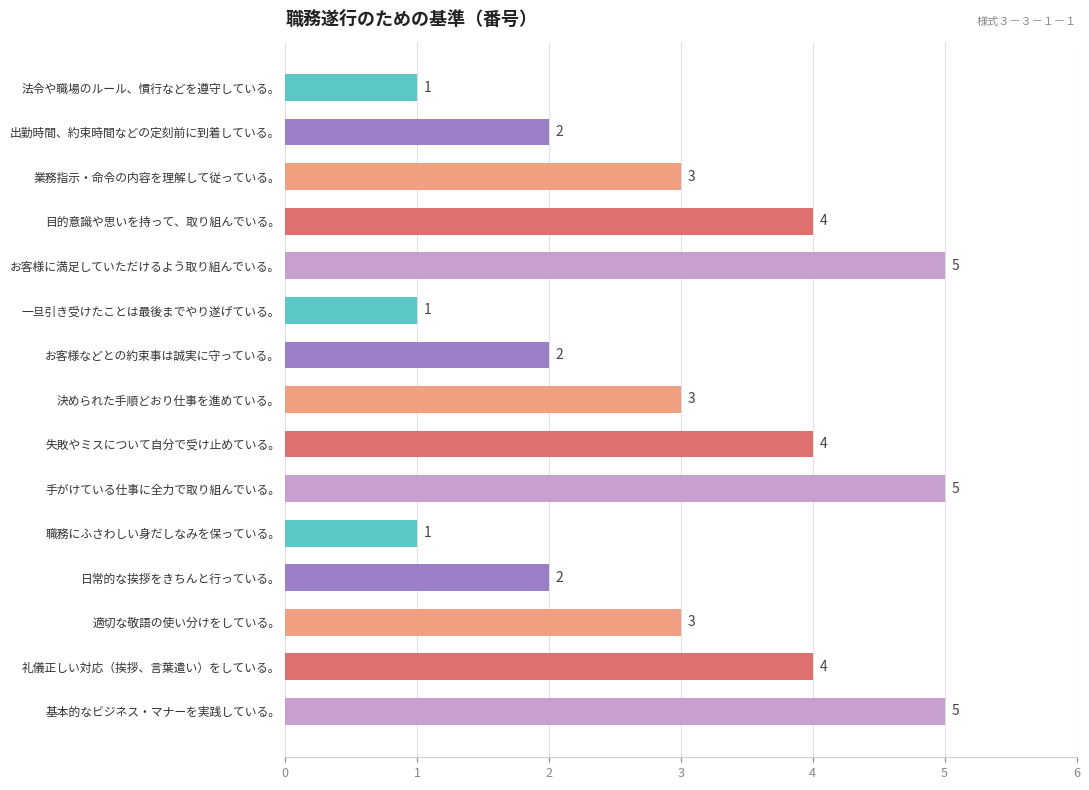

Reading top to bottom, what are all the values shown in this chart?

法令や職場のルール、慣行などを遵守している。=1	出勤時間、約束時間などの定刻前に到着している。=2	業務指示・命令の内容を理解して従っている。=3	目的意識や思いを持って、取り組んでいる。=4	お客様に満足していただけるよう取り組んでいる。=5	一旦引き受けたことは最後までやり遂げている。=1	お客様などとの約束事は誠実に守っている。=2	決められた手順どおり仕事を進めている。=3	失敗やミスについて自分で受け止めている。=4	手がけている仕事に全力で取り組んでいる。=5	職務にふさわしい身だしなみを保っている。=1	日常的な挨拶をきちんと行っている。=2	適切な敬語の使い分けをしている。=3	礼儀正しい対応（挨拶、言葉遣い）をしている。=4	基本的なビジネス・マナーを実践している。=5